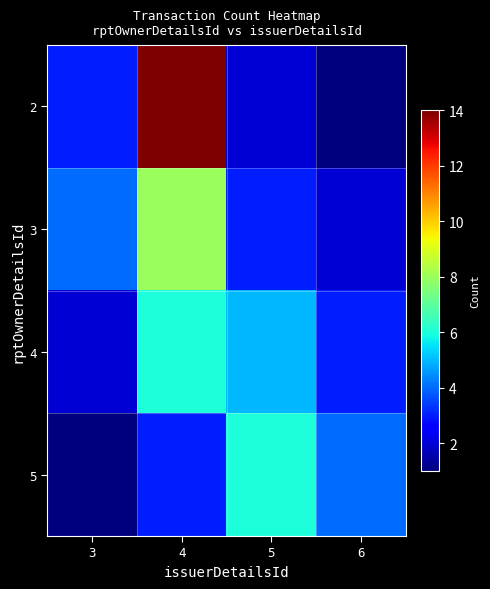

Which series has the widest spread of values?

2